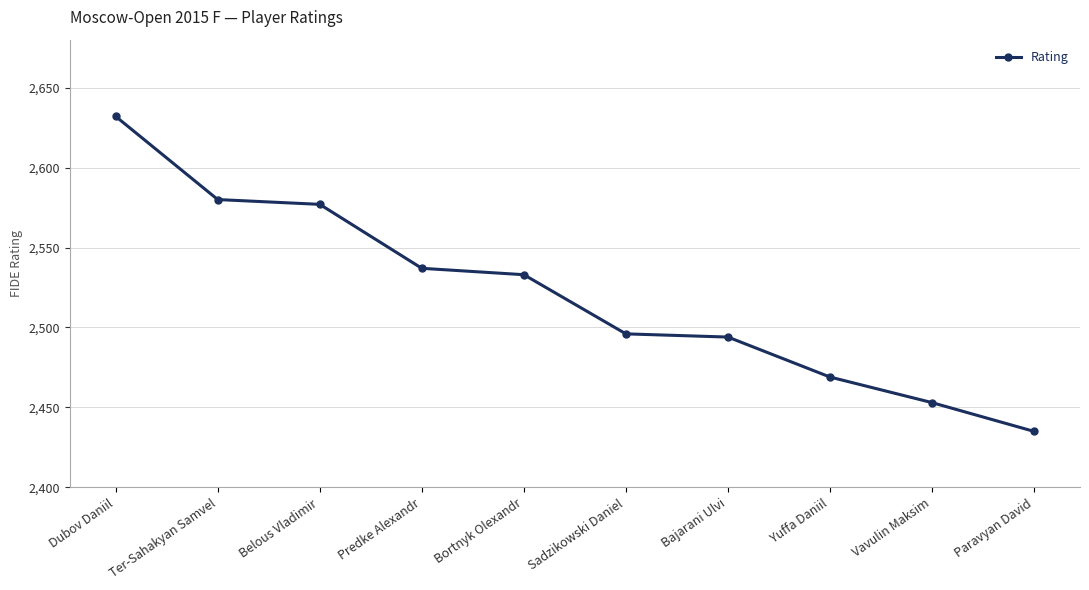

What is the ratio of the value at Predke Alexandr to the value at Bajarani Ulvi?

1.0